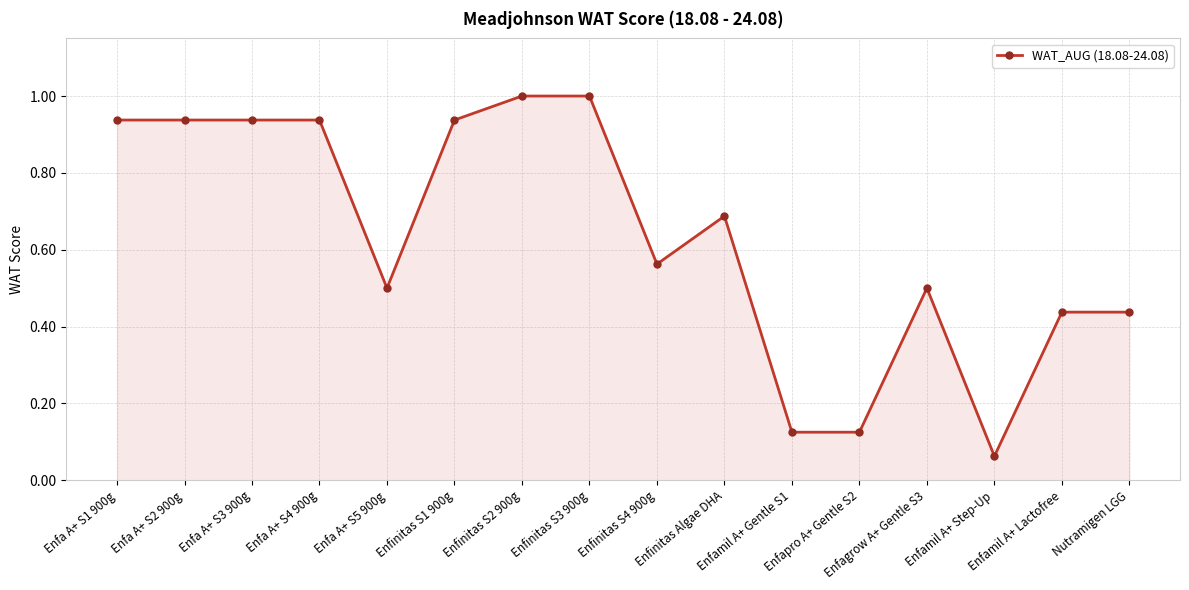

Is it true that the value at Enfagrow A+ Gentle S3 is 0.3?

False